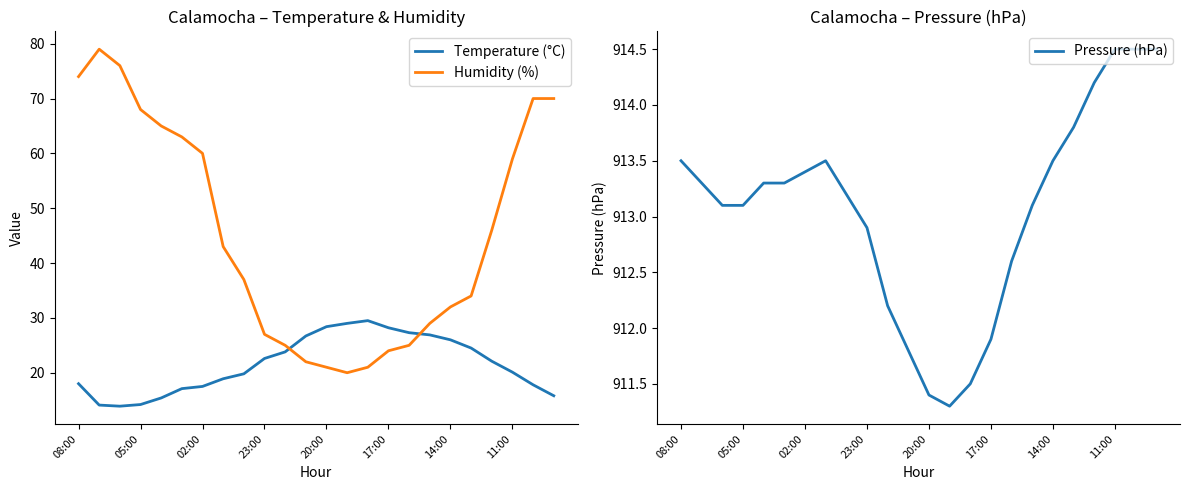

Reading right to left, list all the values displayed in this chart.

Temperature (°C): 15.8	17.8	20.1	22.1	24.5	26.0	26.9	27.3	28.2	29.5	29.0	28.4	26.7	23.8	22.6	19.8	18.9	17.5	17.1	15.4	14.2	13.9	14.1	18.0
Humidity (%): 70.0	70.0	59.0	46.0	34.0	32.0	29.0	25.0	24.0	21.0	20.0	21.0	22.0	25.0	27.0	37.0	43.0	60.0	63.0	65.0	68.0	76.0	79.0	74.0
Pressure (hPa): 914.5	914.5	914.5	914.2	913.8	913.5	913.1	912.6	911.9	911.5	911.3	911.4	911.8	912.2	912.9	913.2	913.5	913.4	913.3	913.3	913.1	913.1	913.3	913.5